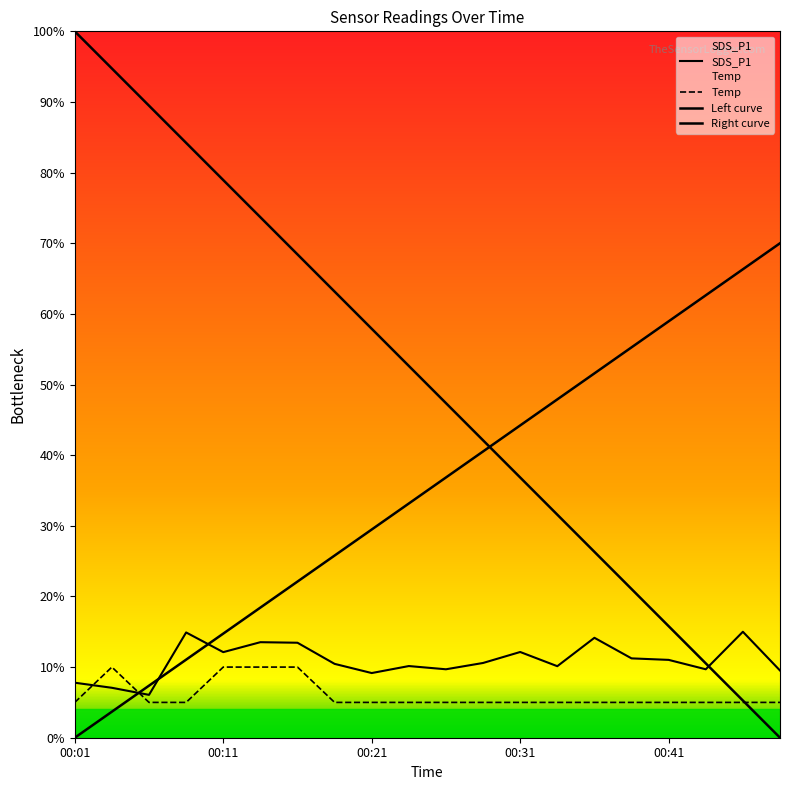

List the labels in order of Temp value, smallest first.

00:01, 00:06, 00:08, 00:18, 00:21, 00:23, 00:26, 00:28, 00:31, 00:33, 00:36, 00:38, 00:41, 00:43, 00:46, 00:48, 00:04, 00:11, 00:13, 00:16